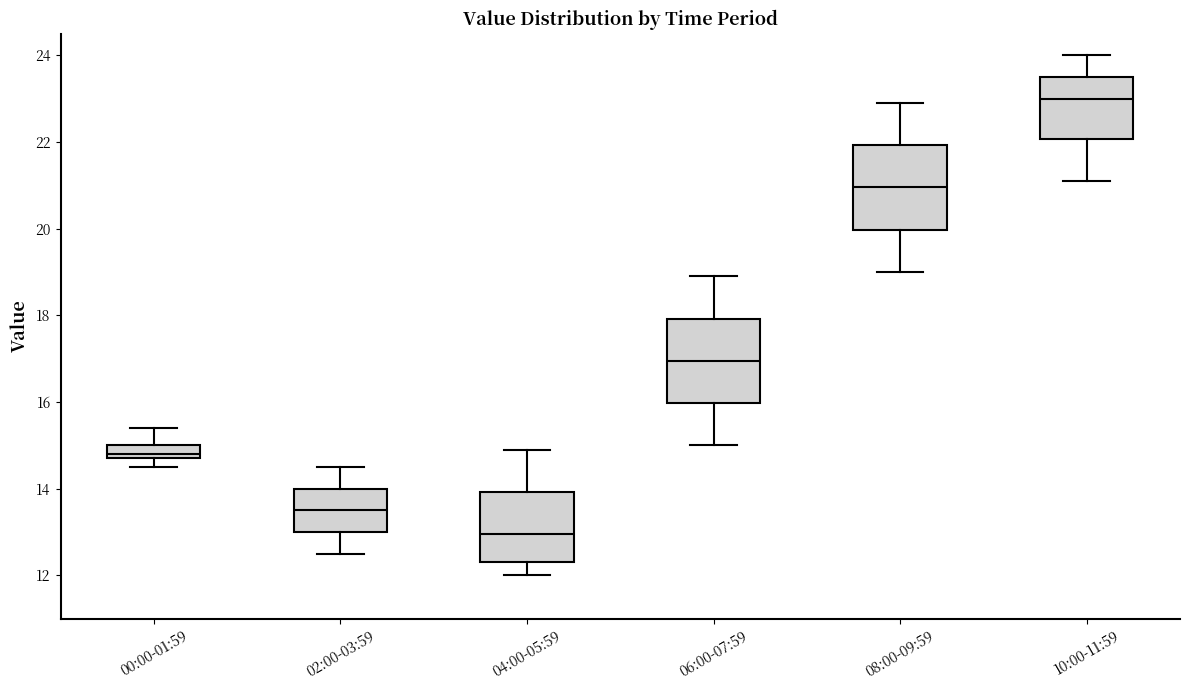

Which box has the highest median line?

10:00-11:59